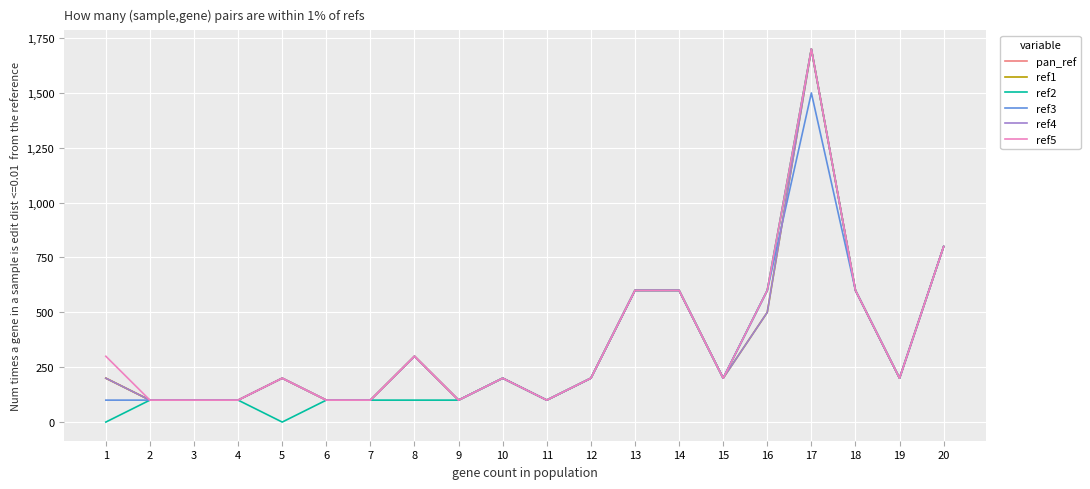

Where is ref5 nearest to the value 900?

20